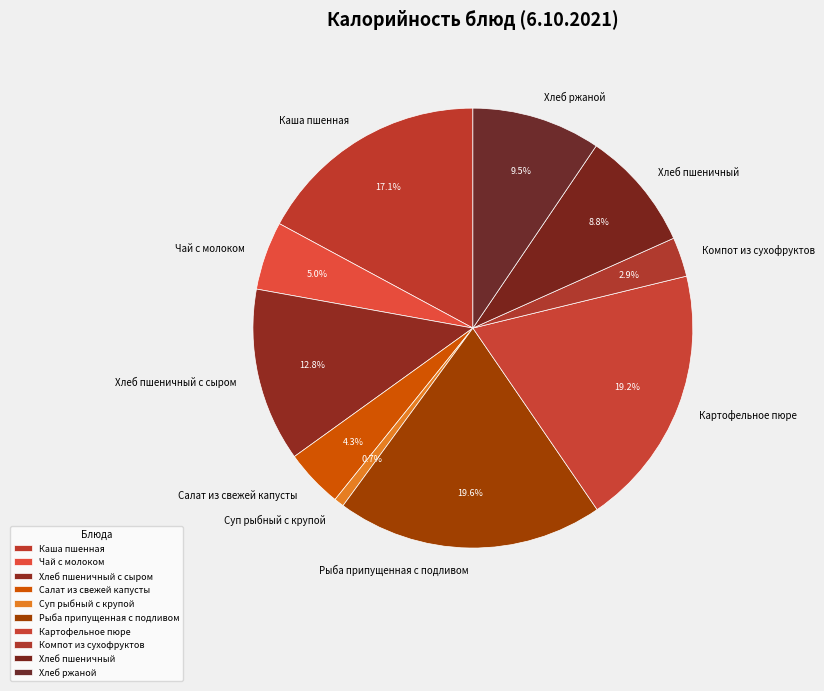

What portion of the pie excludes Суп рыбный с крупой?

99.3%